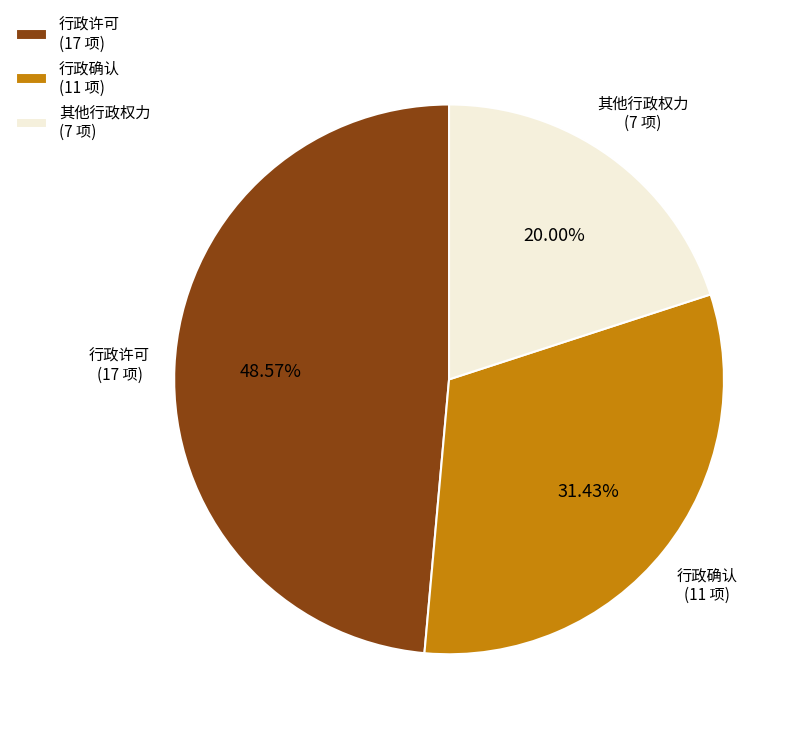

To the nearest percent, what percentage of the pie is 行政确认?

31%